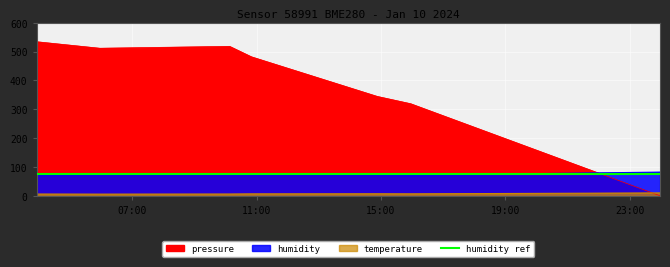

How many values in the temperature series are below 6?

3